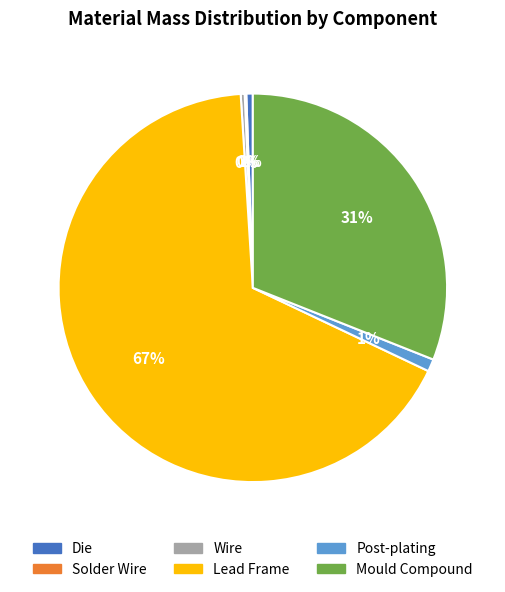

Combined, do Die and Mould Compound account for over 50%?

No